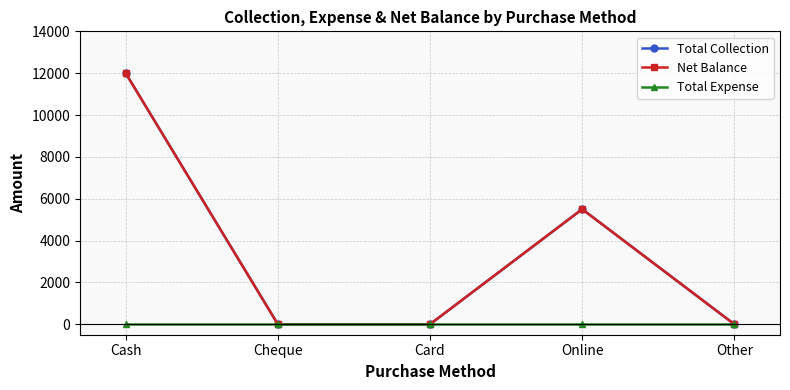

At which label does Total Expense reach its peak?

Cash